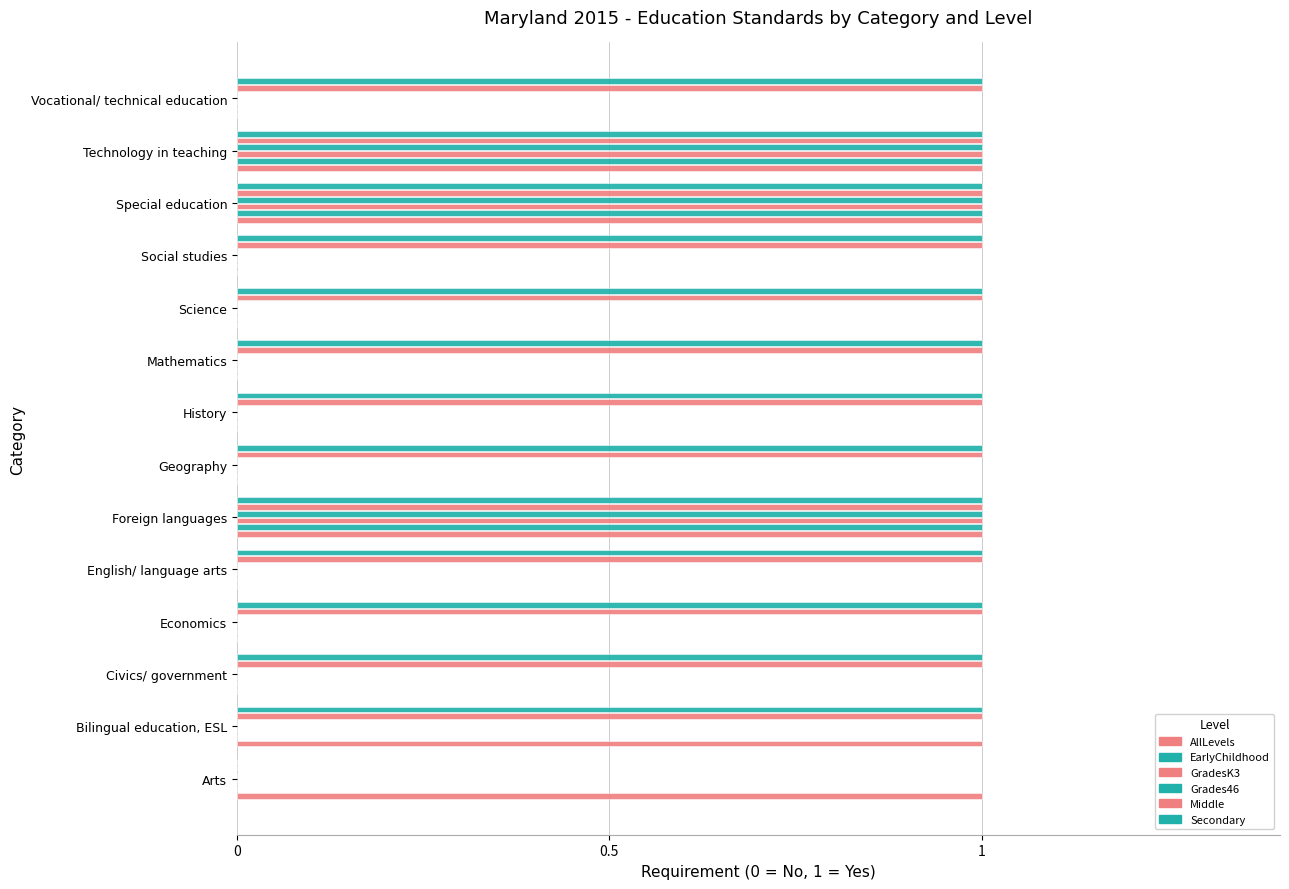

What position from the left is Civics/ government?

3